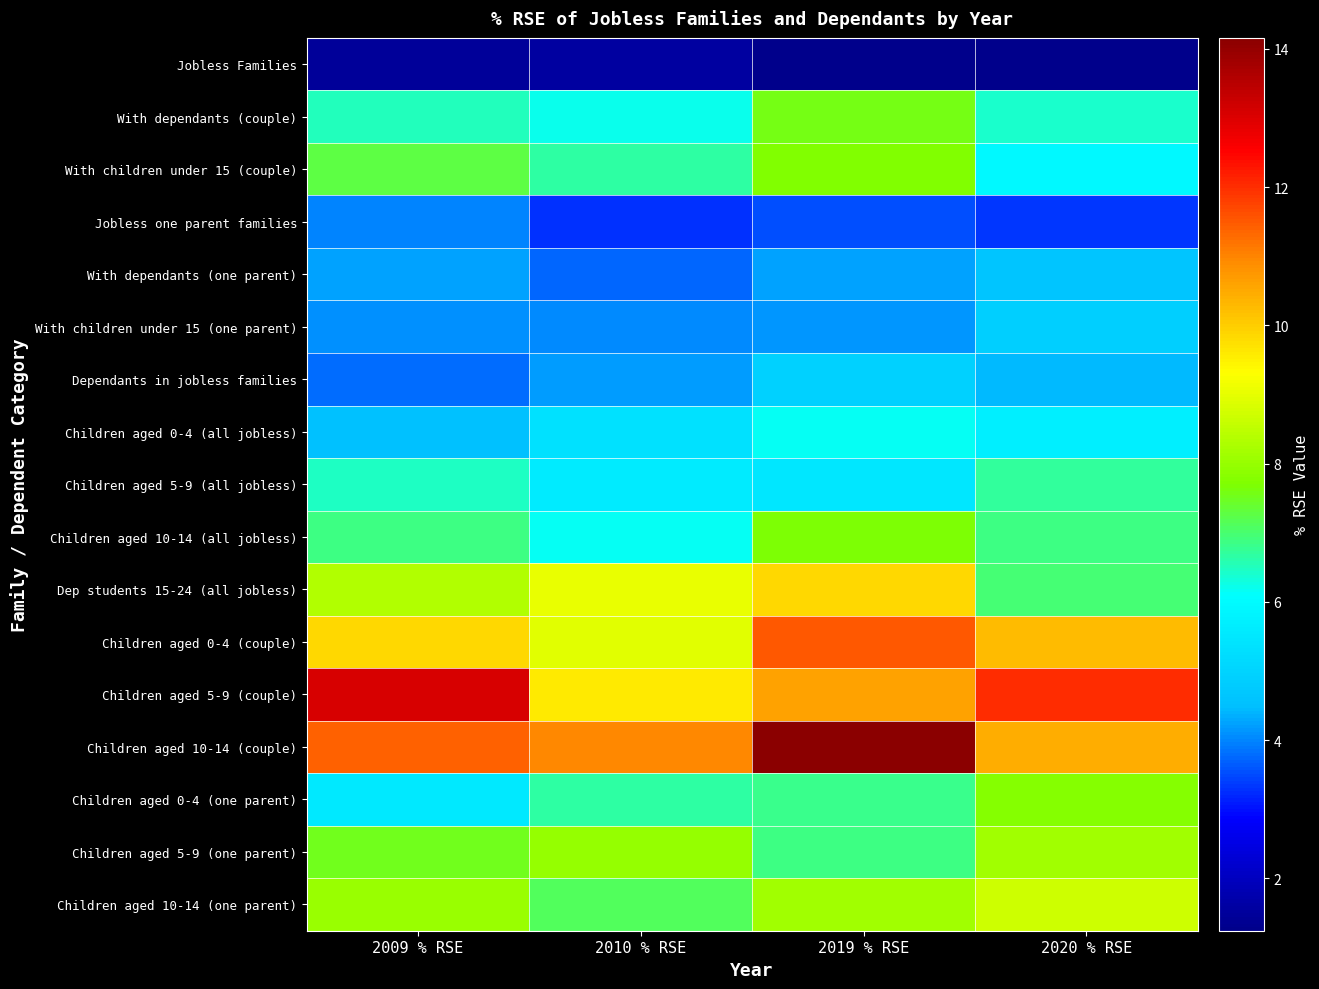

Which series has the widest spread of values?

Children aged 10-14 (couple)